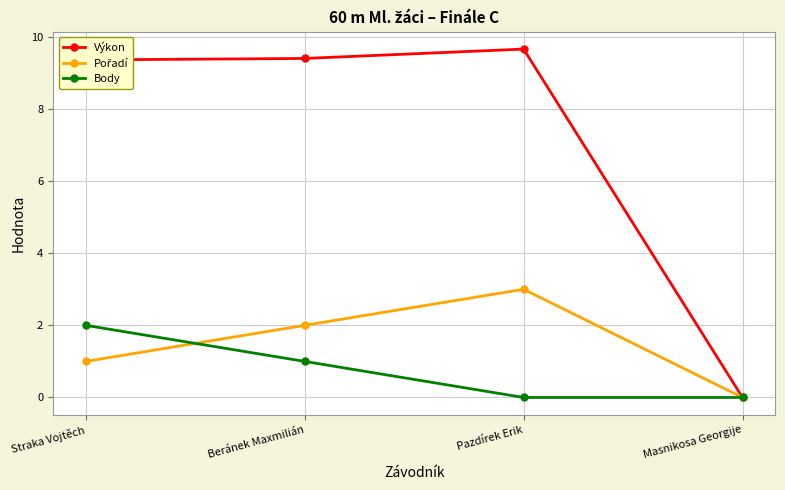

True or false: Body has more than 1 points higher than both neighbors.

False